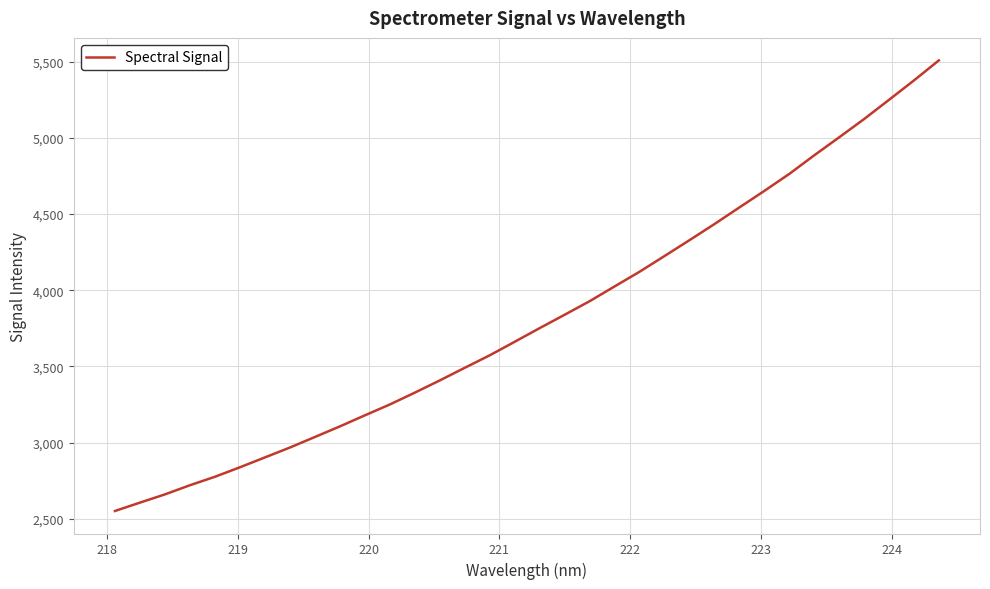

What is the greatest value displayed?

5507.1